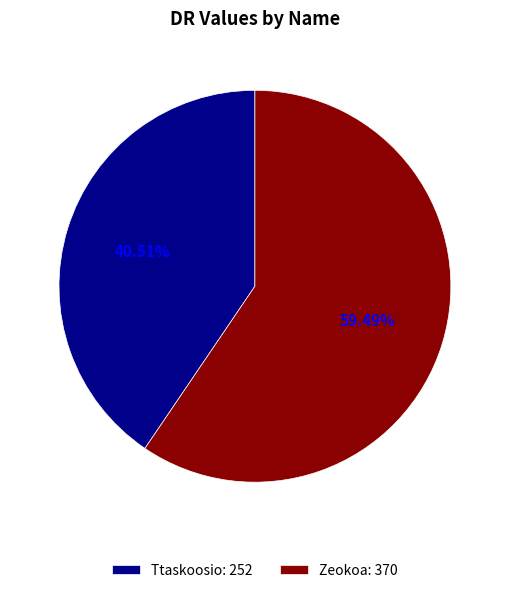

How many slices are in this pie chart?

2